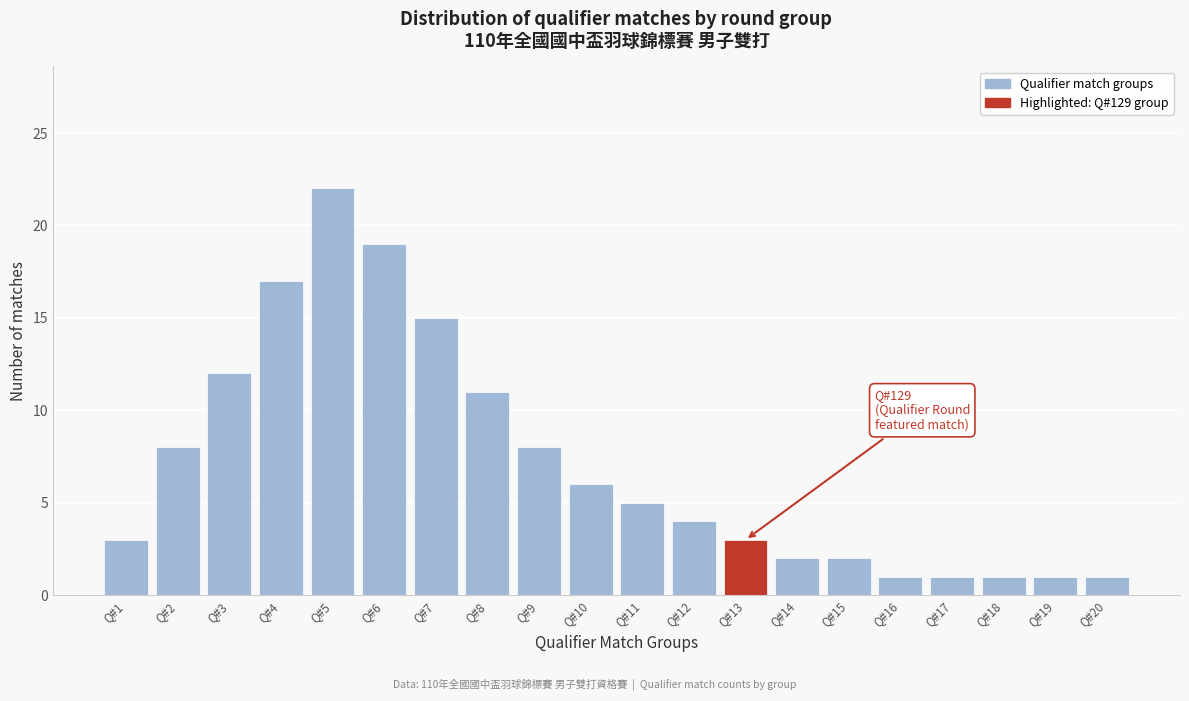

Reading left to right, list all the values displayed in this chart.

Q#1=3	Q#2=8	Q#3=12	Q#4=17	Q#5=22	Q#6=19	Q#7=15	Q#8=11	Q#9=8	Q#10=6	Q#11=5	Q#12=4	Q#13=3	Q#14=2	Q#15=2	Q#16=1	Q#17=1	Q#18=1	Q#19=1	Q#20=1